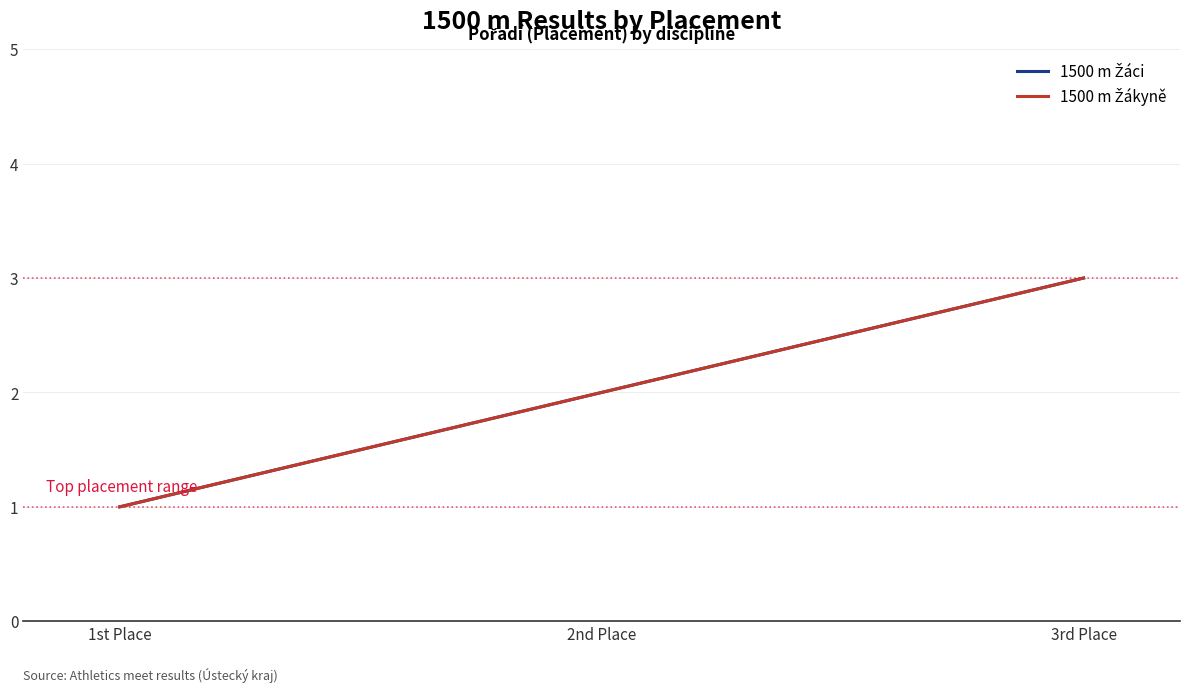

Does the chart have visible grid lines?

Yes